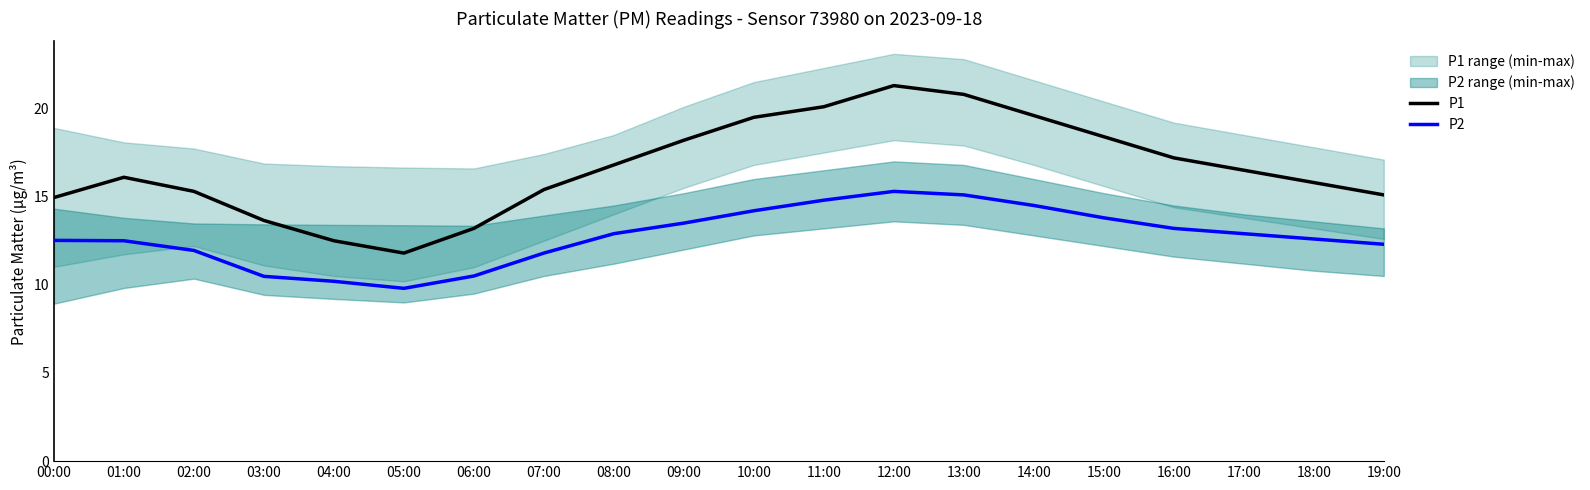

Which category has the lowest value in the P2 series?

05:00